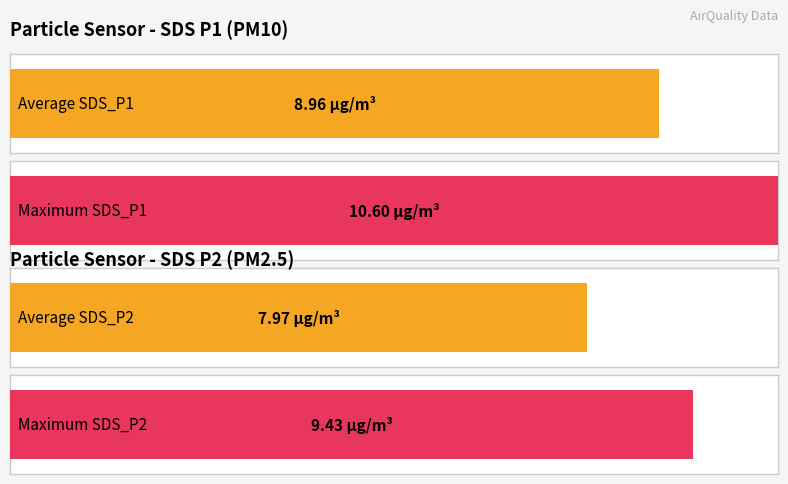

Does the chart contain any negative values?

No